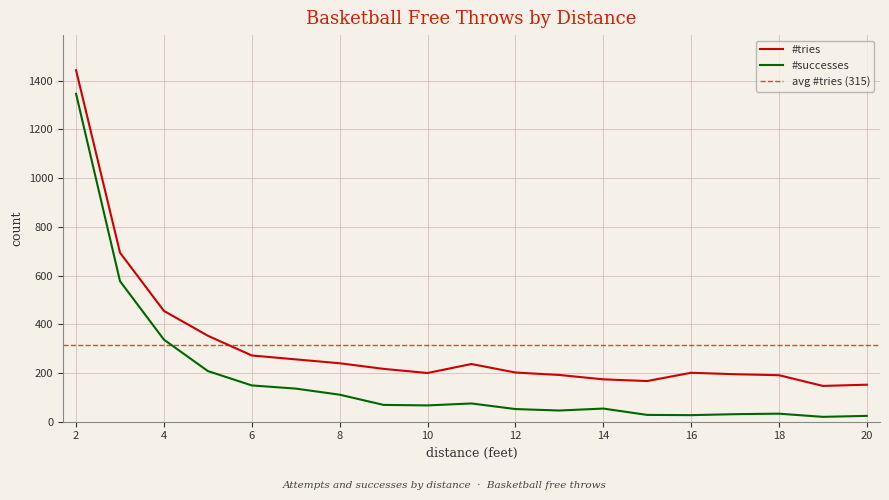

The value of #successes at 13 is 46. True or false?

True